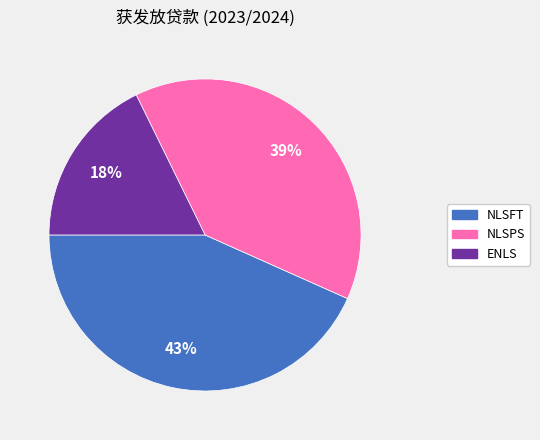

To the nearest percent, what percentage of the pie is NLSPS?

39%